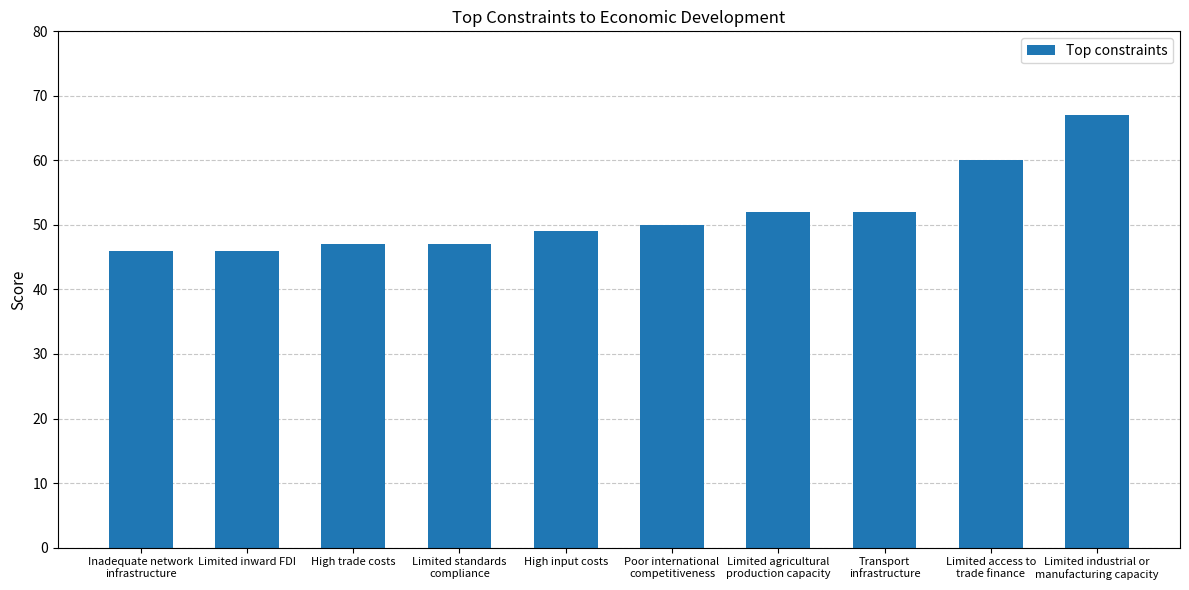

Reading left to right, what are all the values shown in this chart?

46	46	47	47	49	50	52	52	60	67